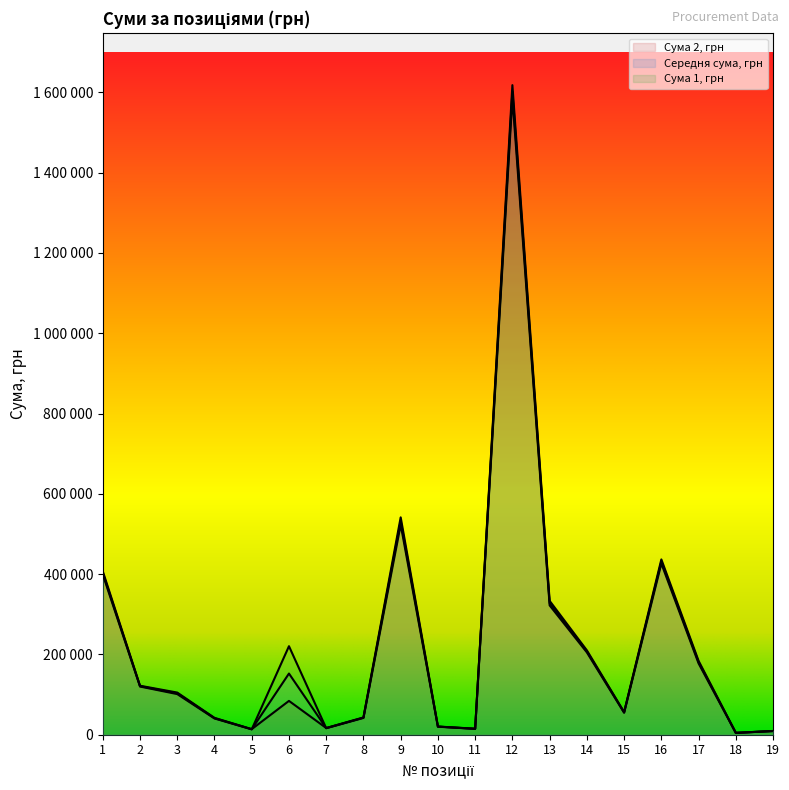

Where is Сума 2, грн nearest to the value 811290?

9